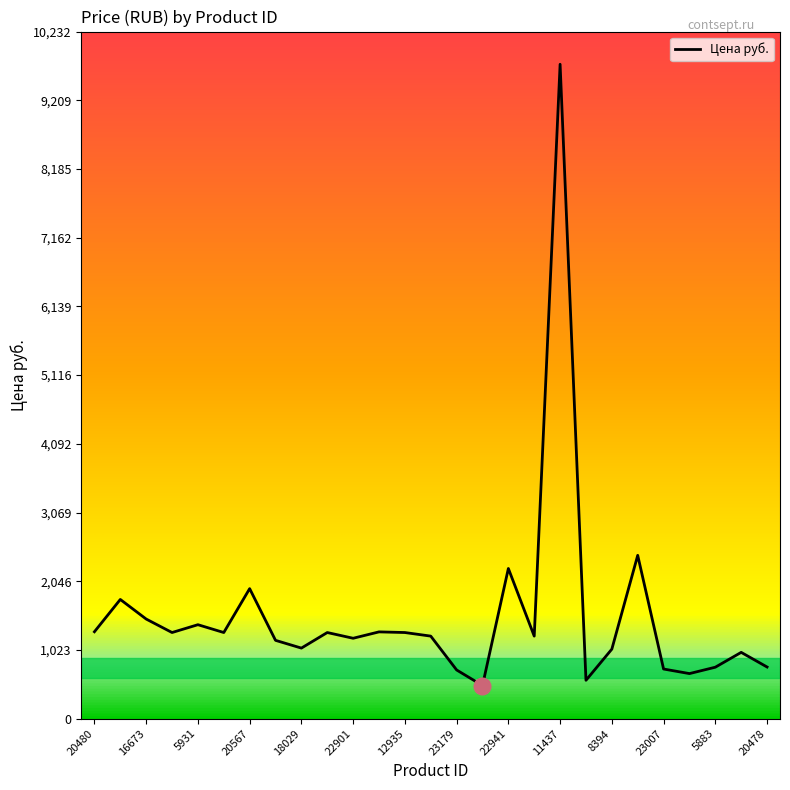

What is the smallest value displayed?

493.0